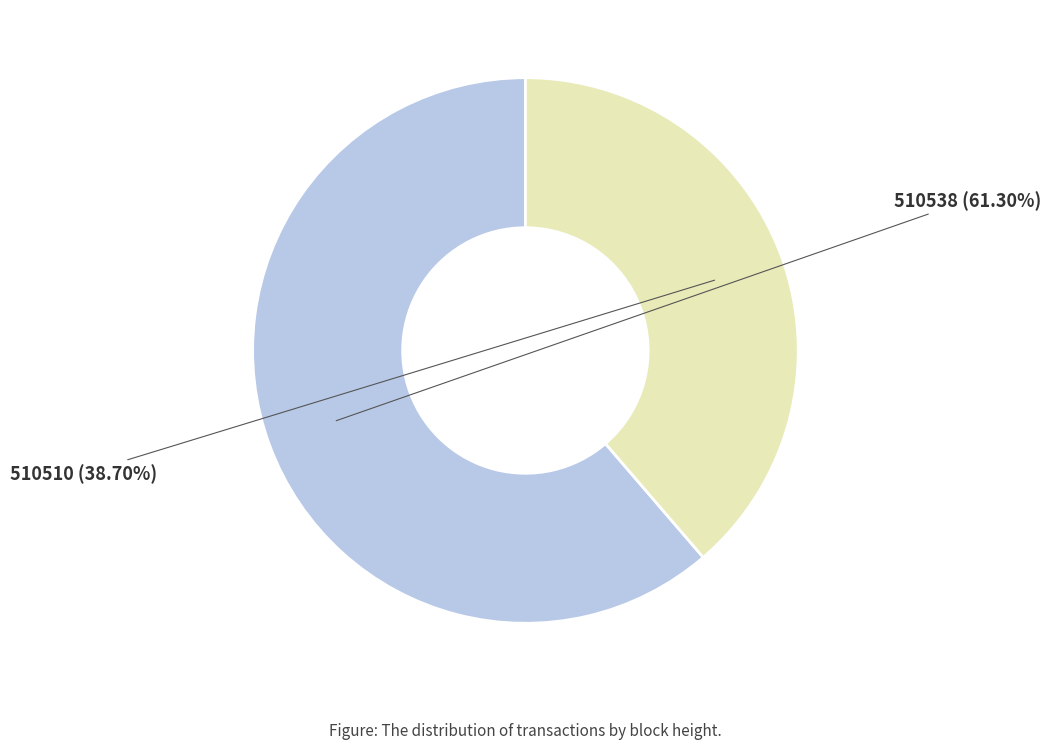

To the nearest percent, what percentage of the pie is 510510?

39%